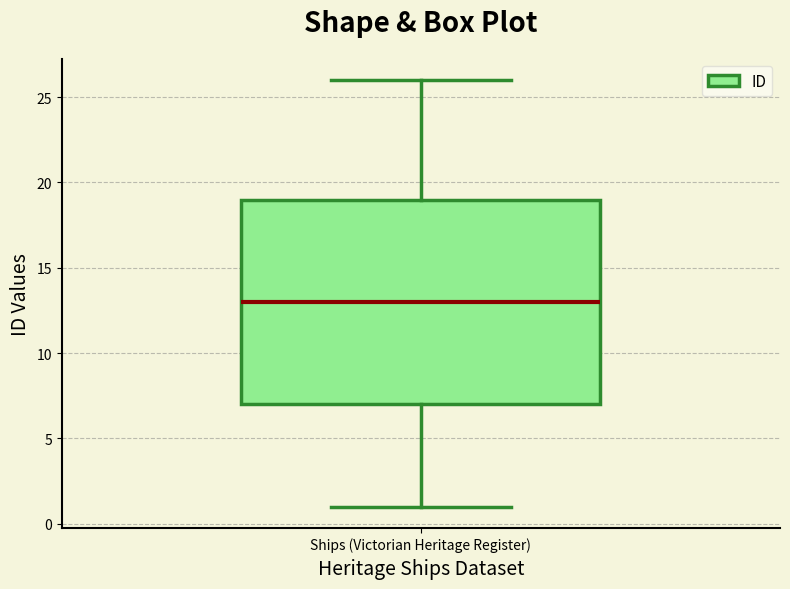

Where does the median line of the box for Ships (Victorian Heritage Register) sit on the y-axis? The values are not printed on the chart, so give them approximately, as read against the axis.

13